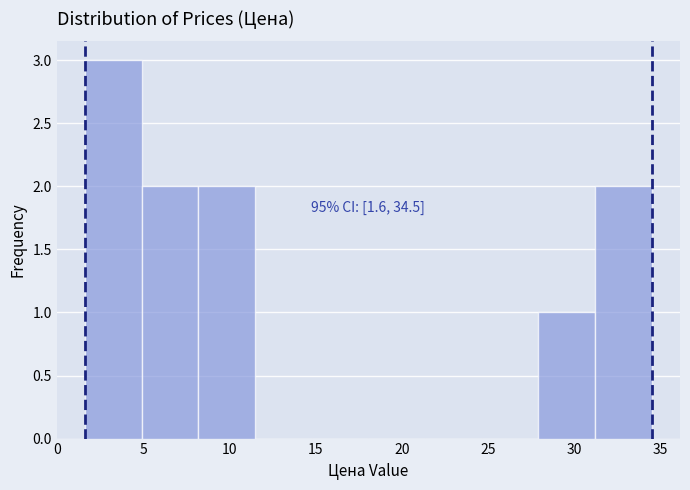

Which range on the x-axis has the tallest bar?

1.5 to 5.0